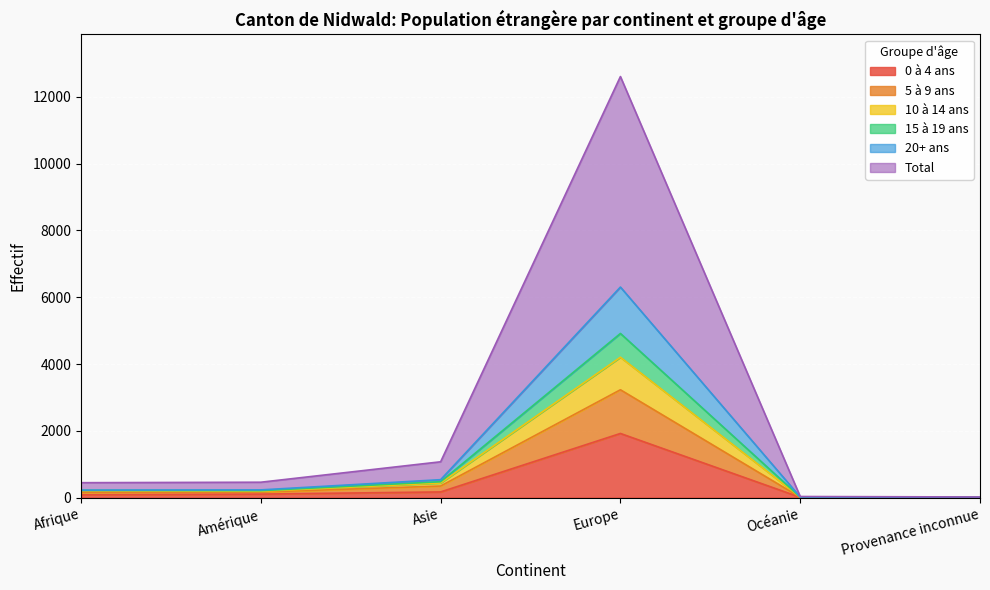

True or false: 5 à 9 ans and Total intersect in this chart.

False